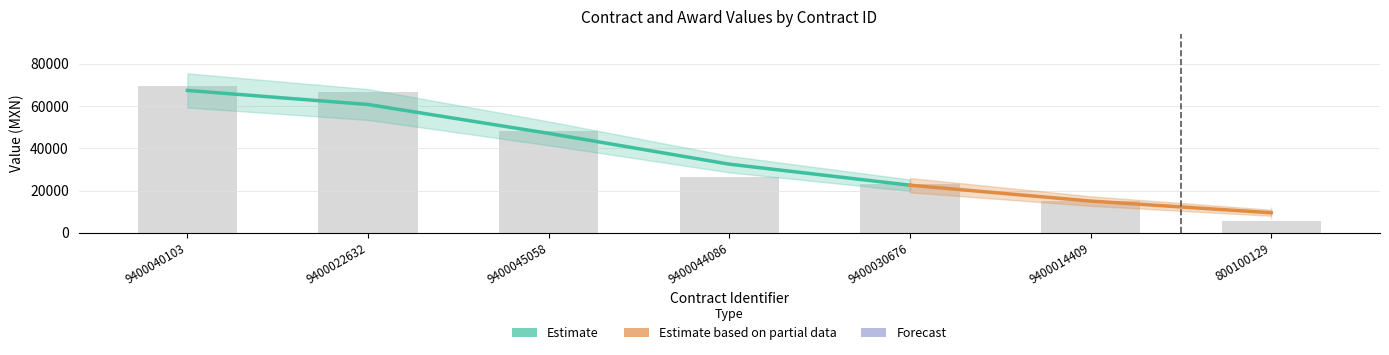

What is the label of the 6th bar from the left?

9400014409